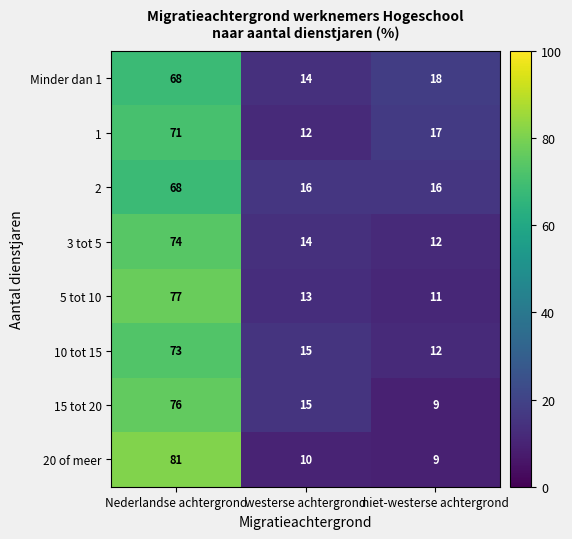

Where is 3 tot 5 nearest to the value 43?

westerse achtergrond